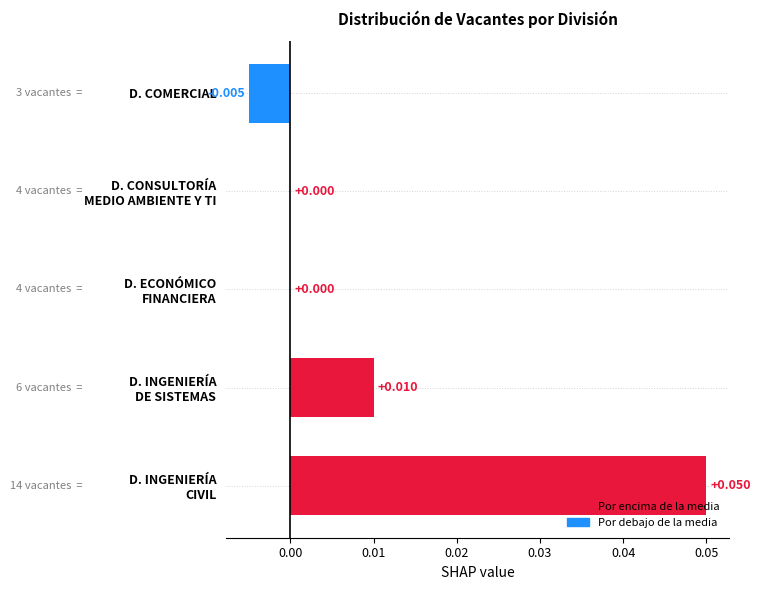

How many categories are shown in the chart?

5